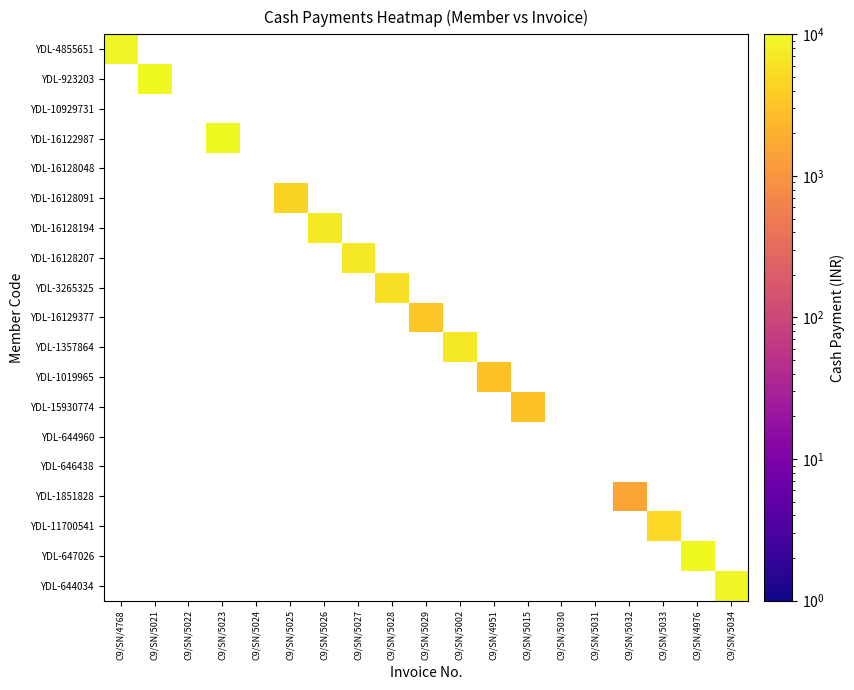

At which label does YDL-1019965 reach its minimum?

C9/SN/4768